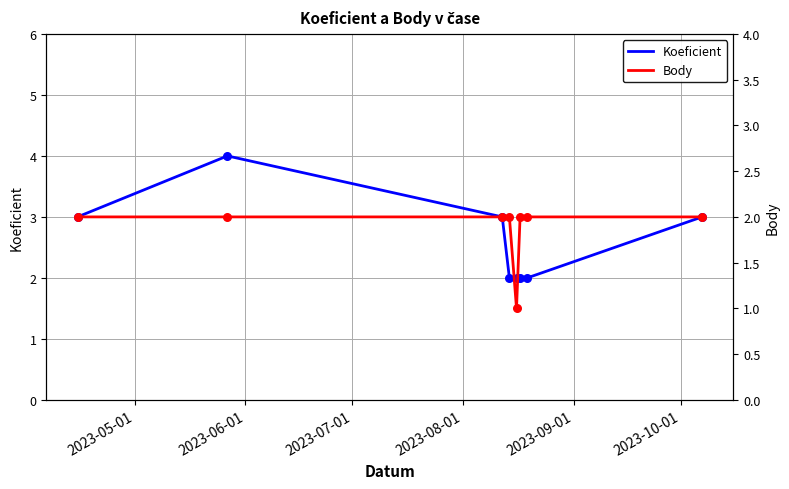

At which category is the sum across all series the highest?

2023-06-01